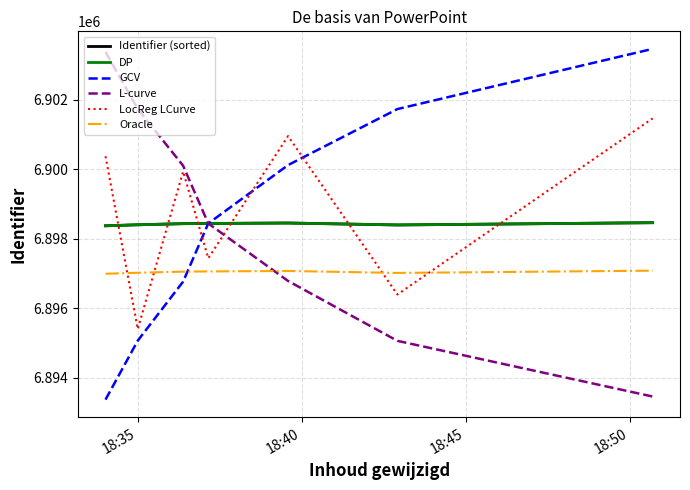

Is this an area chart (filled region under the line)?

No